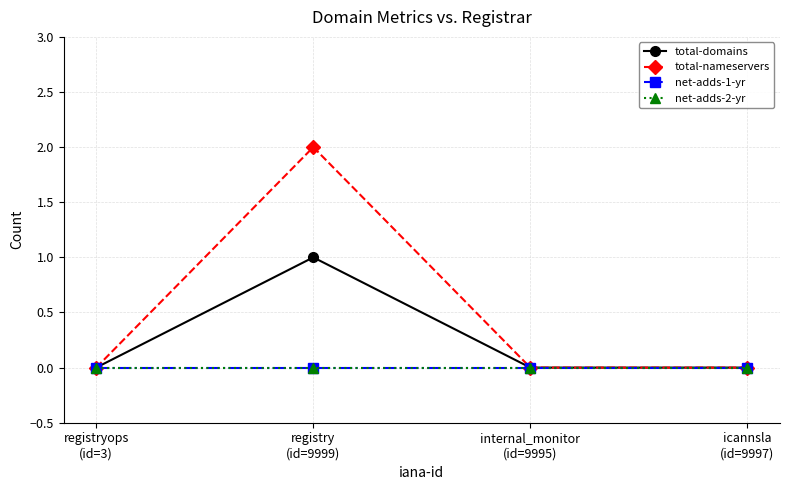

What is the maximum value shown in the chart?

2